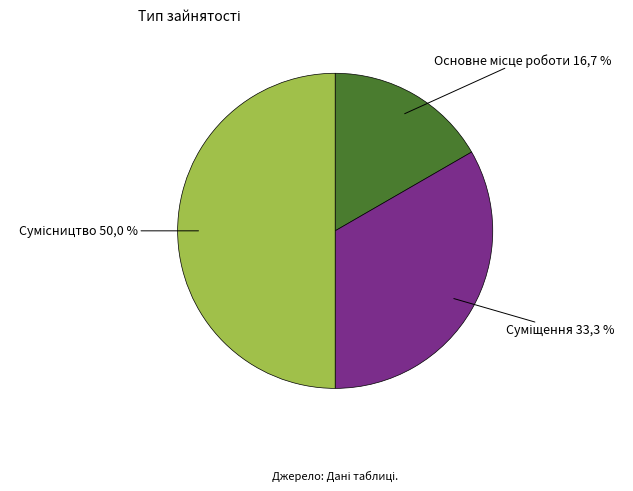

How many segments does this pie chart have?

3